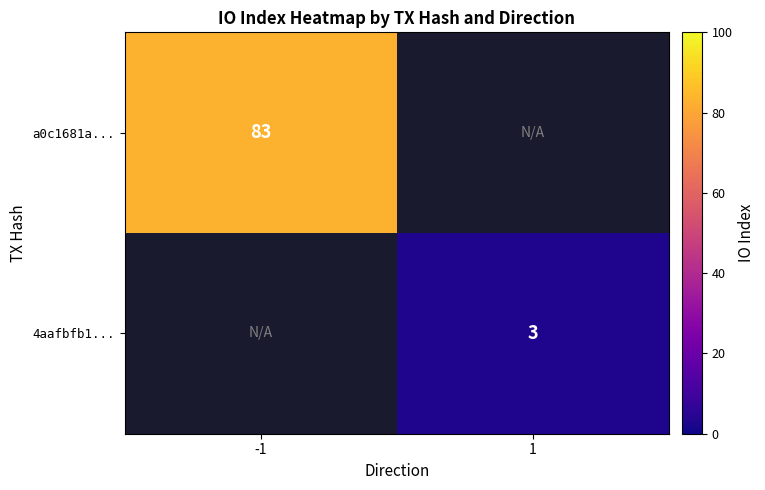

True or false: 4aafbfb1... has a value of 4 at 1.

False